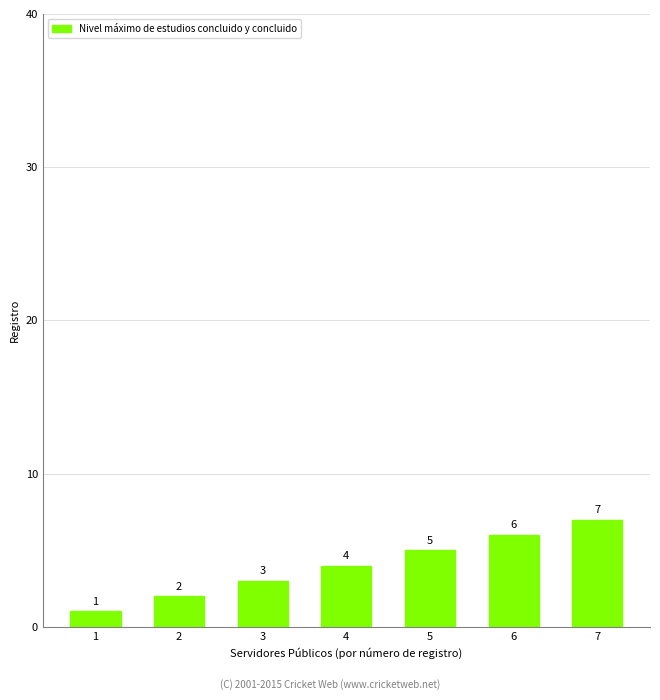

What is the change in value from 1 to 4?

+3